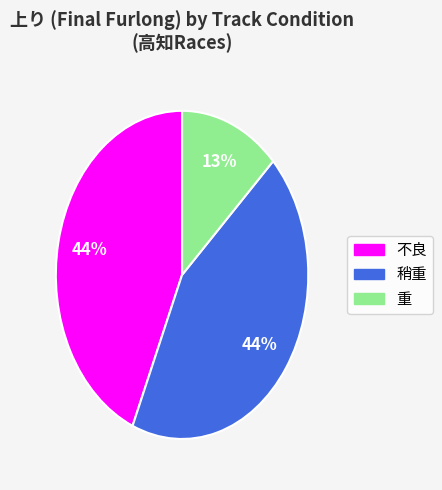

Is there any slice that represents more than half of the pie?

No